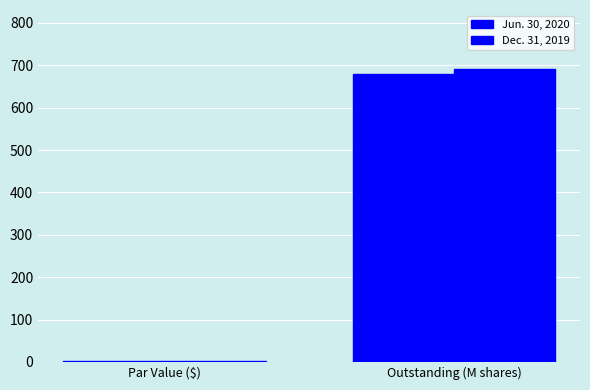

How many categories are shown in the chart?

2